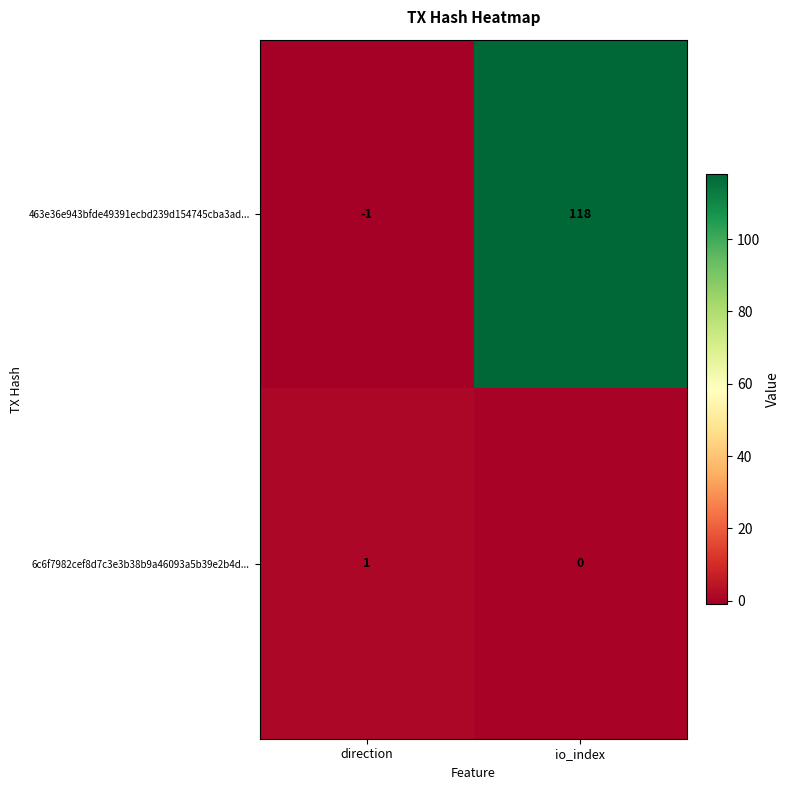

Reading left to right, extract all data points from this chart.

463e36e943bfde49391ecbd239d154745cba3ad...: direction=-1	io_index=118
6c6f7982cef8d7c3e3b38b9a46093a5b39e2b4d...: direction=1	io_index=0